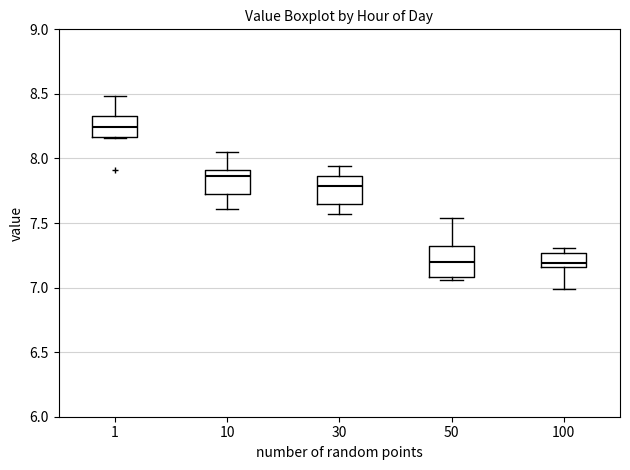

Reading left to right, transcribe this box plot: for each box, give where its median line is, the range the box spans, and where its two whiskers end, as read against the y-axis. The values are not printed on the chart, so give them approximately, as read against the axis.

1: median 8.25, box 8.15 to 8.35, whiskers 8.15 to 8.50
10: median 7.85, box 7.75 to 7.90, whiskers 7.60 to 8.05
30: median 7.80, box 7.65 to 7.85, whiskers 7.55 to 7.95
50: median 7.20, box 7.10 to 7.30, whiskers 7.05 to 7.55
100: median 7.20, box 7.15 to 7.25, whiskers 7.00 to 7.30